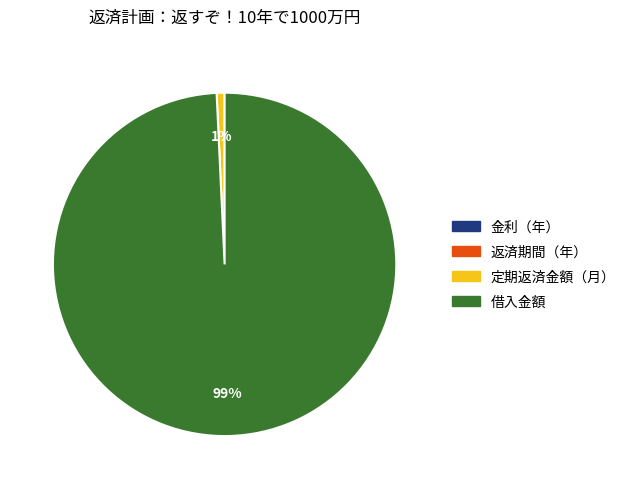

To the nearest percent, what portion does 定期返済金額（月） represent?

1%